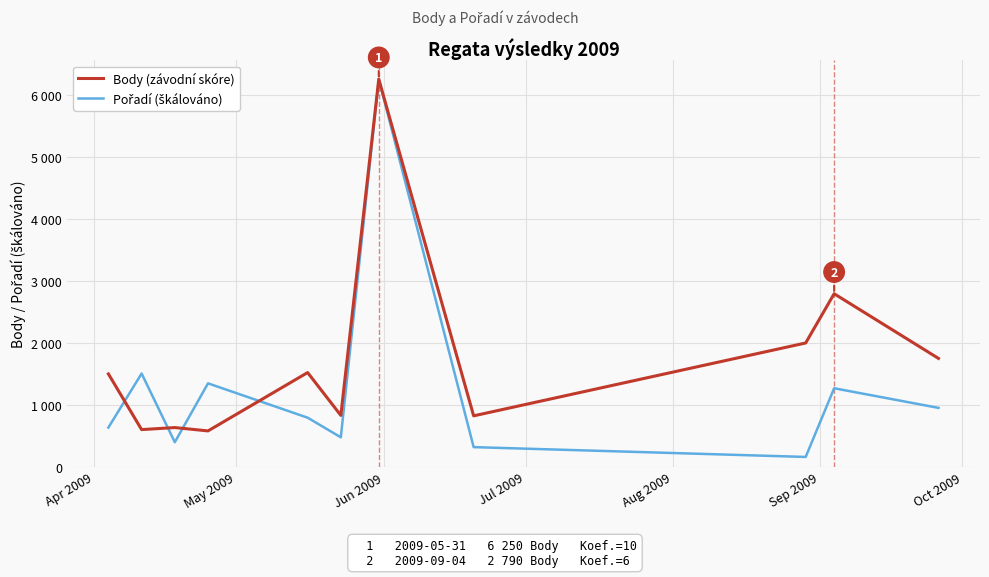

In Body (závodní skóre), how many points are lower than both neighbors (excluding endpoints)?

4